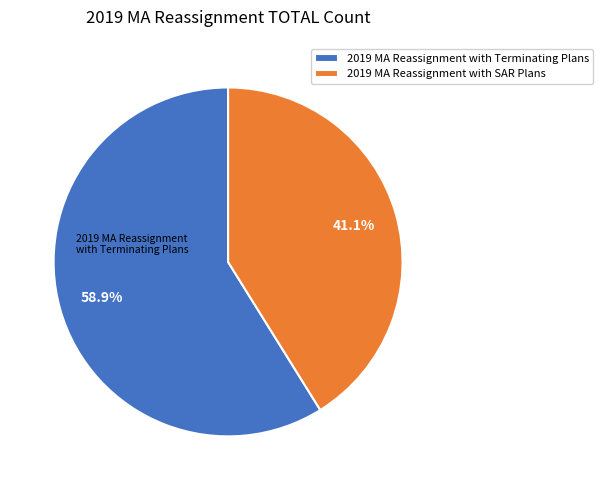

Which category has the biggest portion of the pie?

2019 MA Reassignment with Terminating Plans